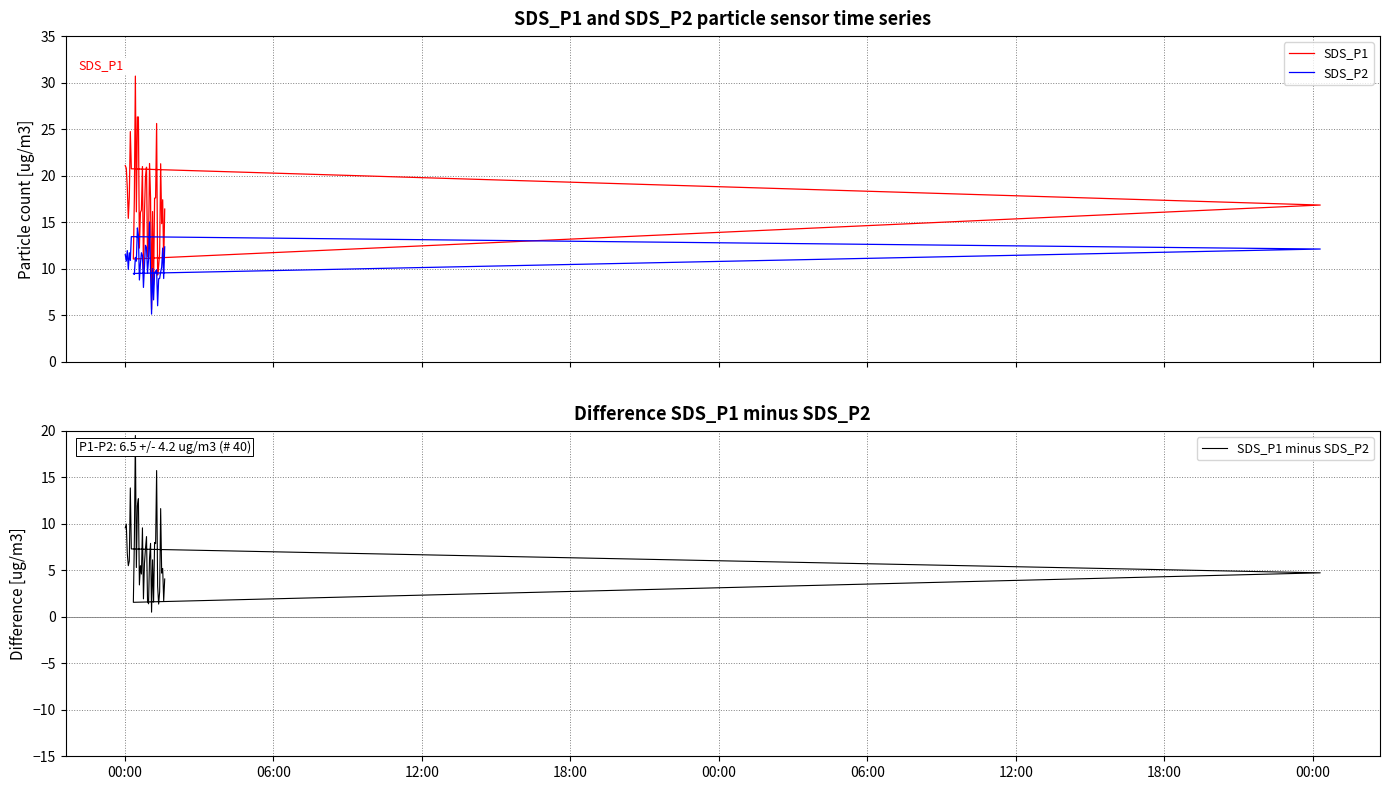

What are all the series names shown in the legend?

SDS_P1, SDS_P2, SDS_P1 minus SDS_P2